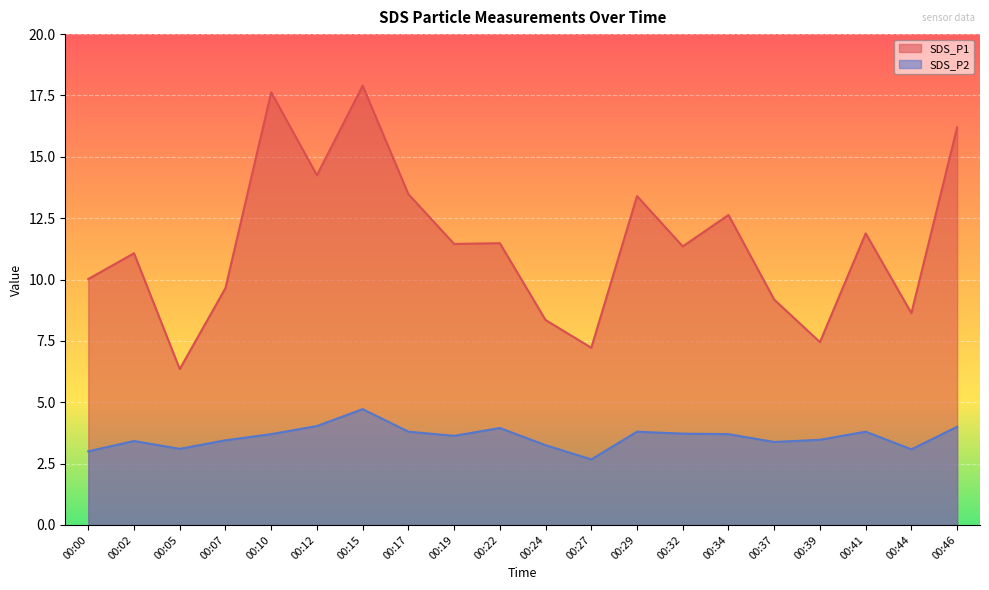

List the series in order of their peak value, highest first.

SDS_P1, SDS_P2